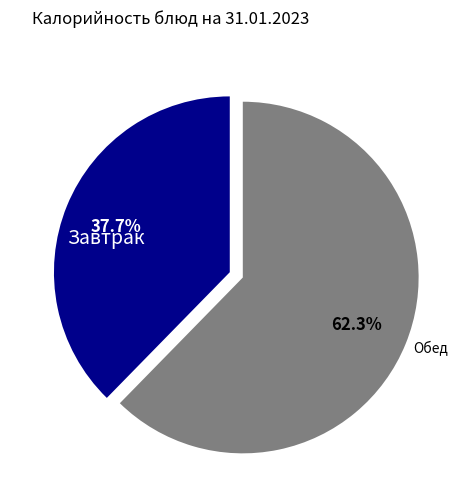

Which category has the smallest portion of the pie?

Завтрак